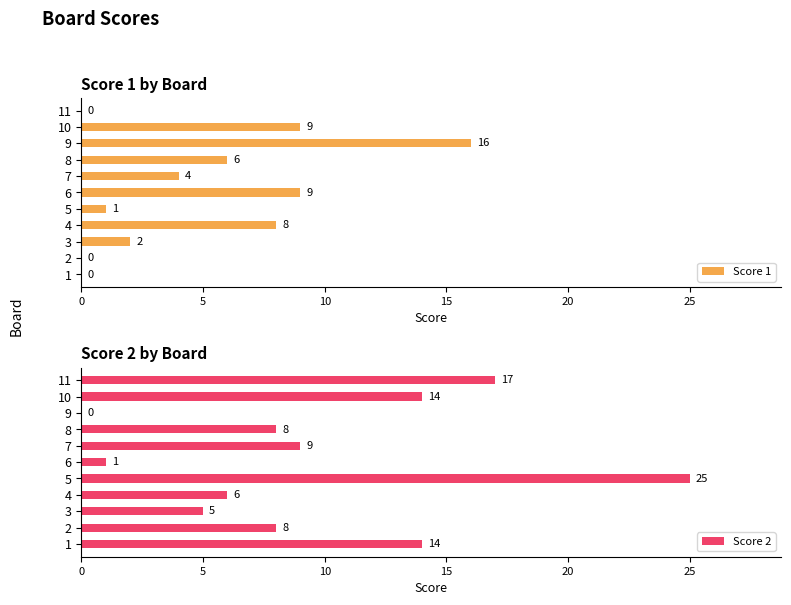

What is the sum of the Score 1 values at 3 and 7?

6